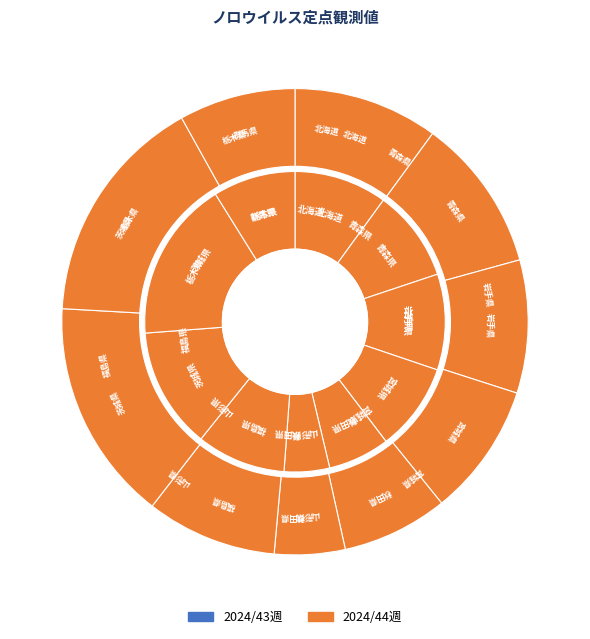

What percentage do 石川県 and 山形県 together represent?

12.8%